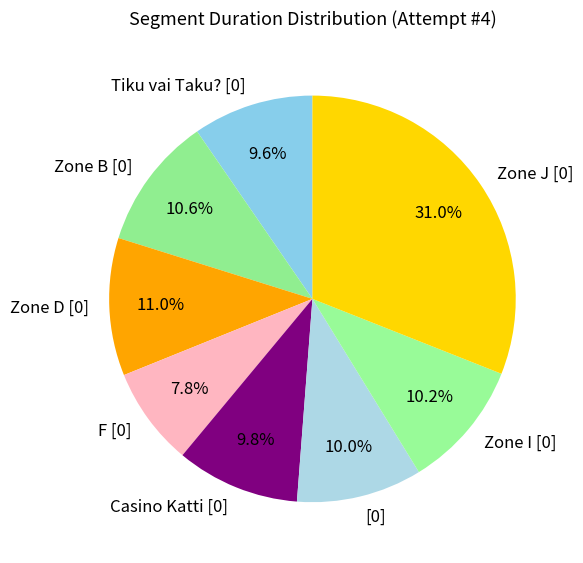

To the nearest percent, what percentage of the pie is Zone J [0]?

31%